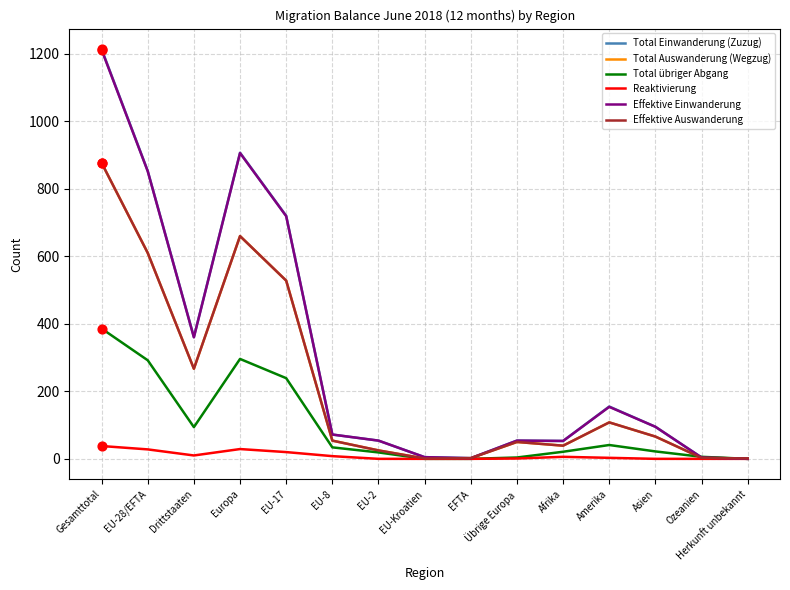

Does the chart have visible grid lines?

Yes